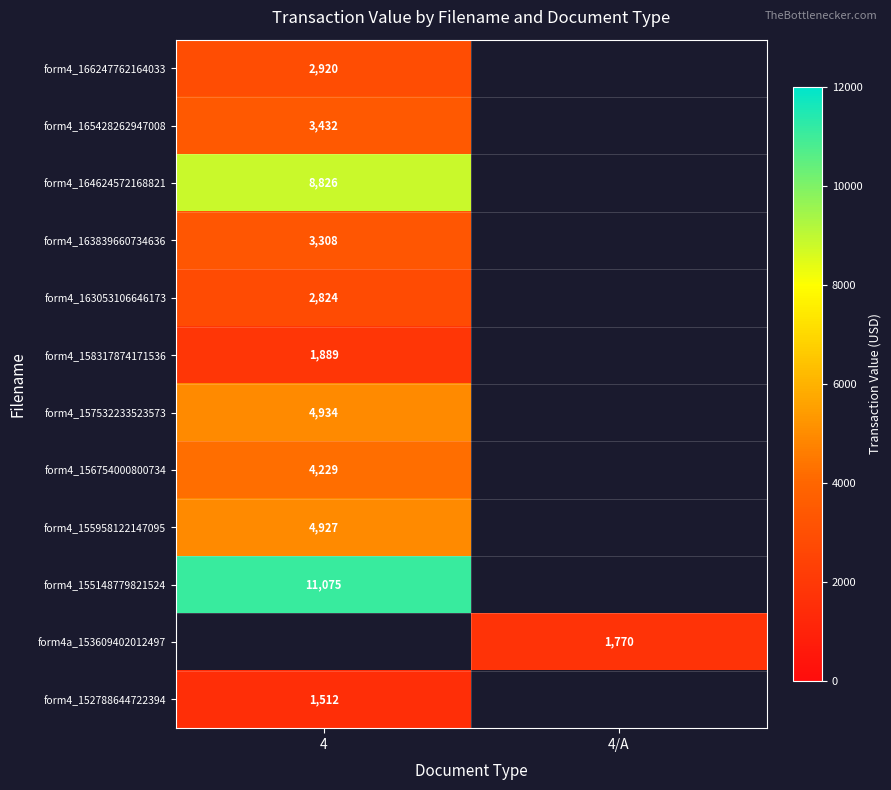

The form4_157532233523573 series shows 4934 at 4. True or false?

True